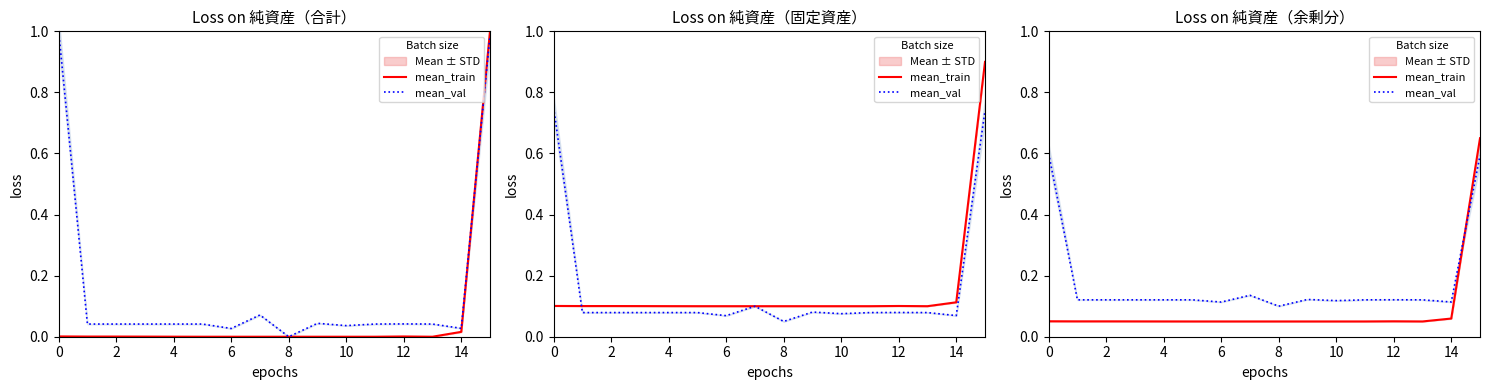

Rank the series at 13 from lowest to highest value.

mean_train, mean_val